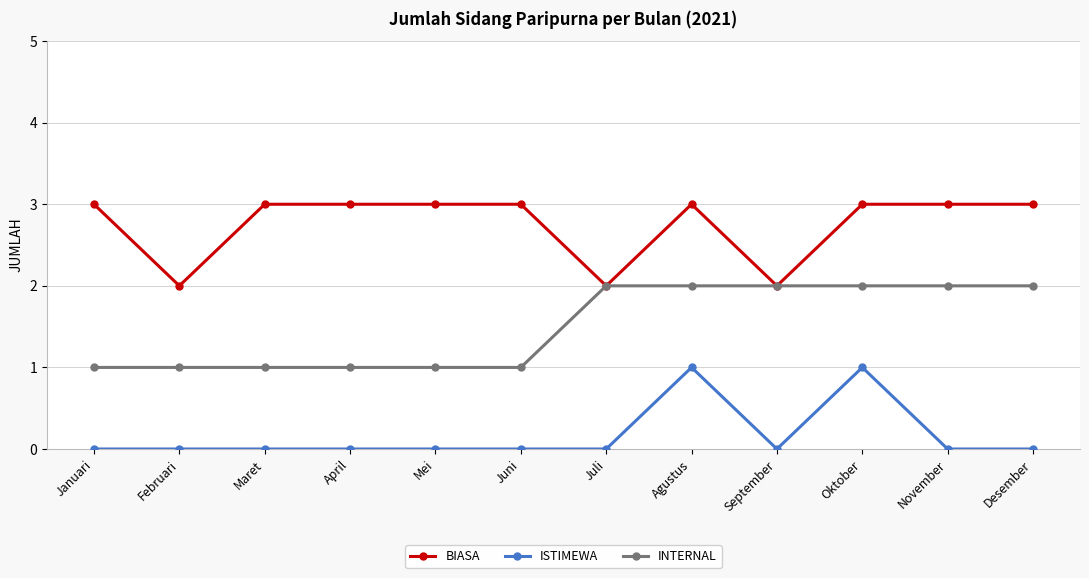

Rank the series by their average value, from highest to lowest.

BIASA, INTERNAL, ISTIMEWA